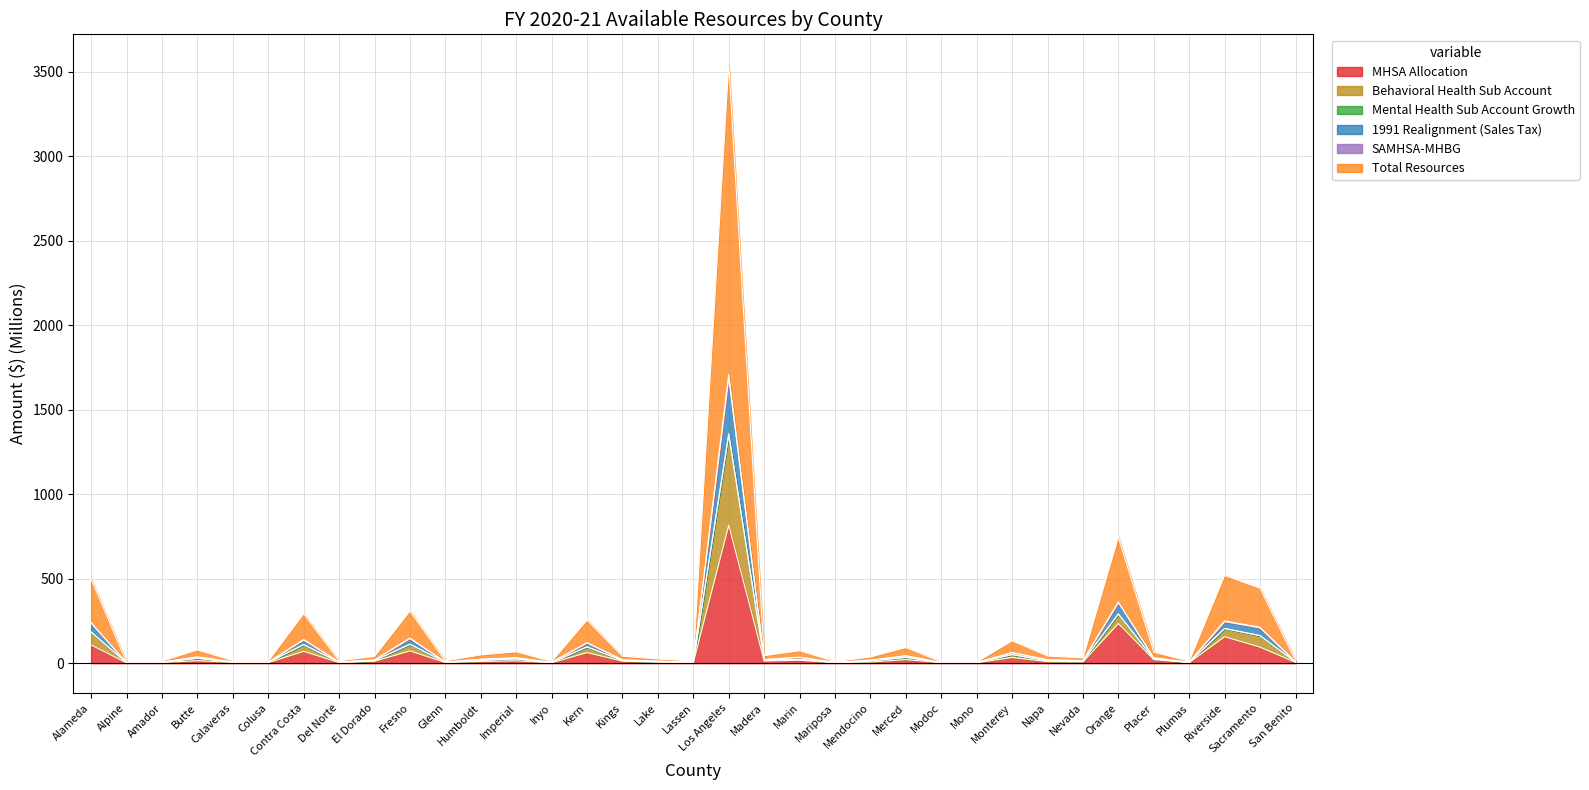

True or false: 1991 Realignment (Sales Tax) and Behavioral Health Sub Account intersect in this chart.

False